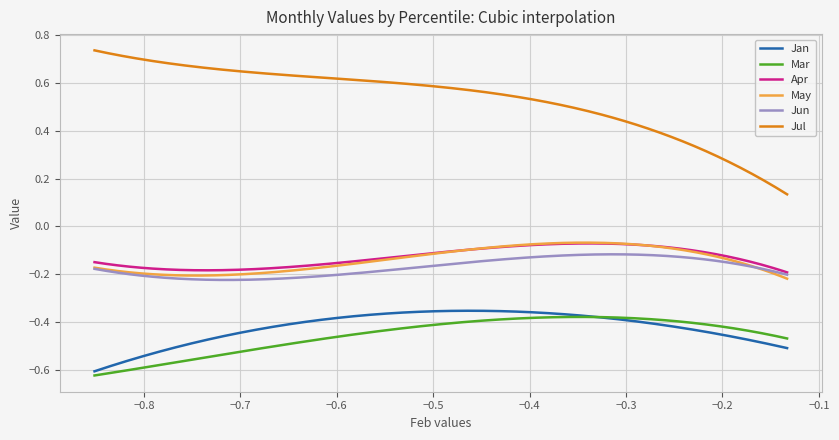

Is this an area chart (filled region under the line)?

No